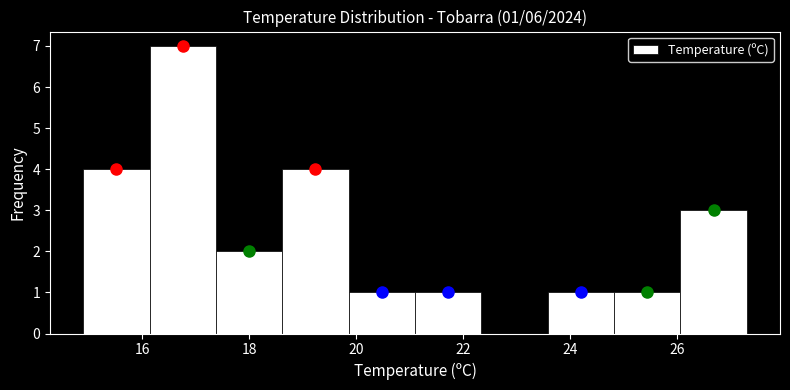

Which range on the x-axis has the tallest bar?

16.14 to 17.38